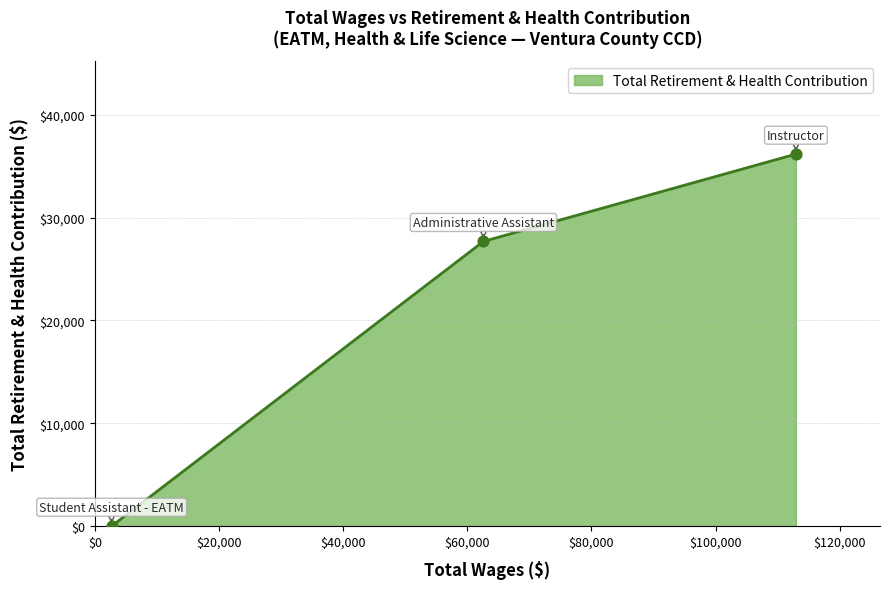

What is the change in value from 112927.0 to 62600.0?

-8487